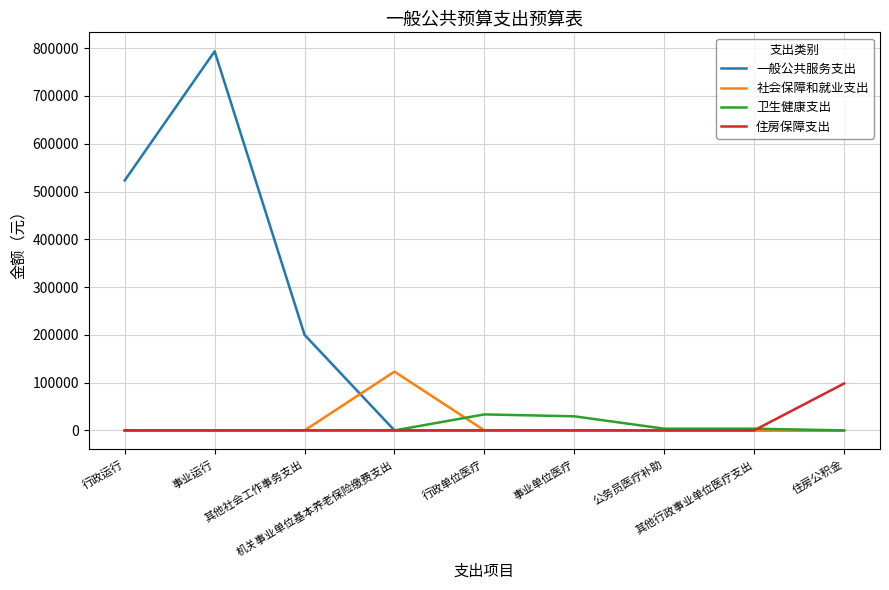

Which series has the largest total across all categories?

一般公共服务支出